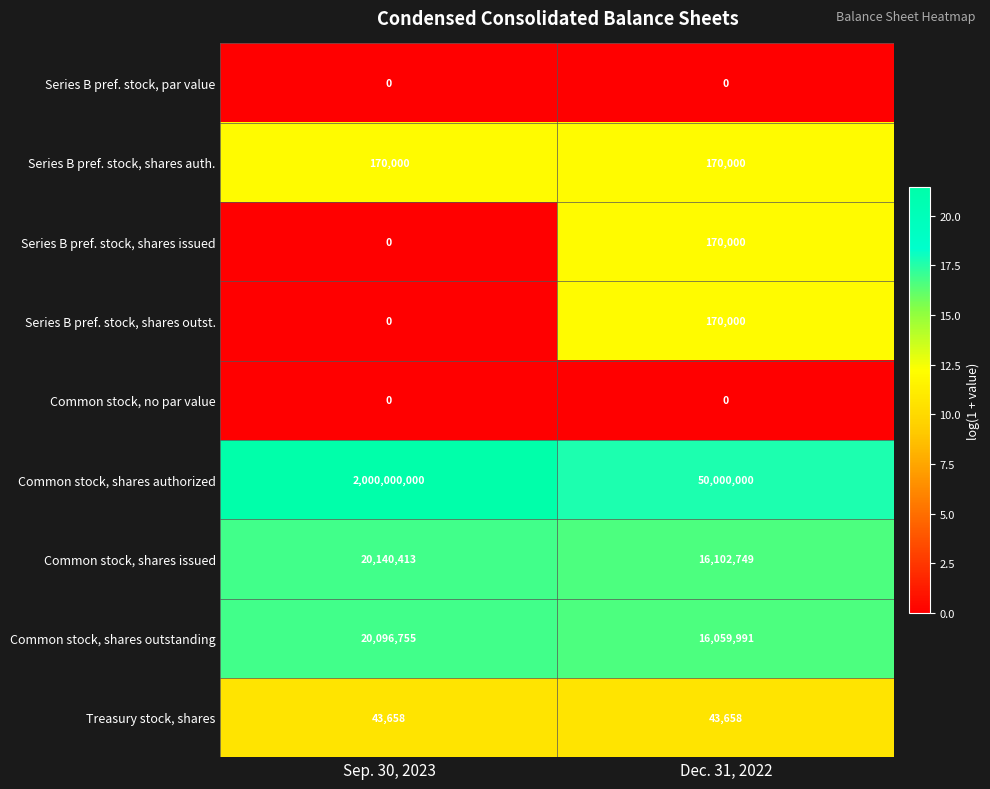

What is the sum of all Series B pref. stock, shares auth. values?

340000